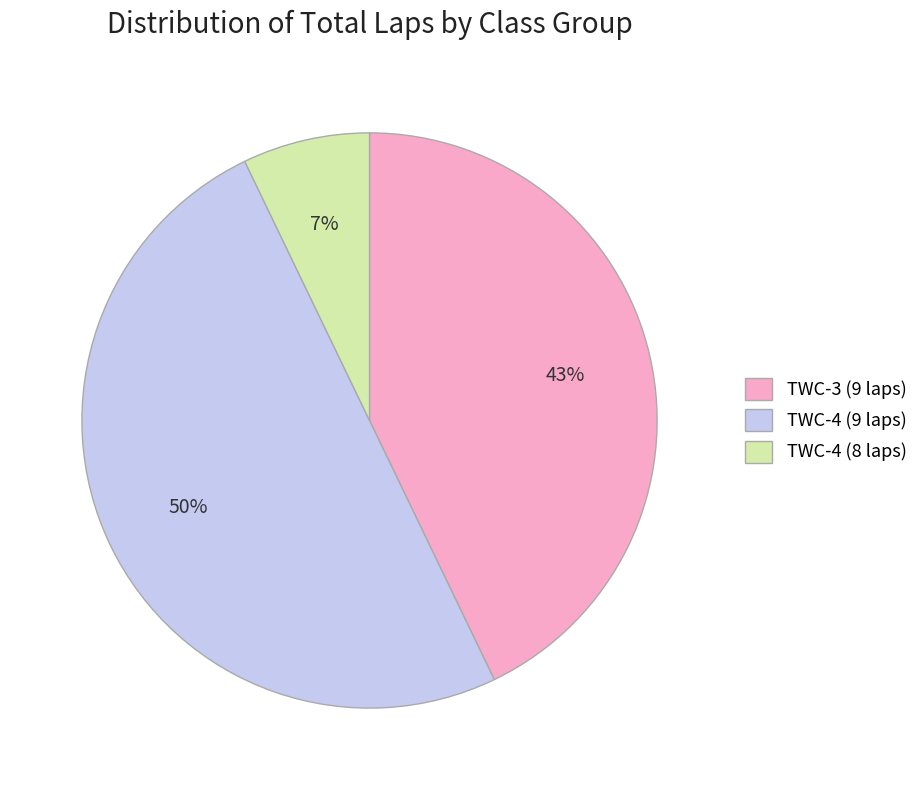

Count the number of slices in the pie.

3